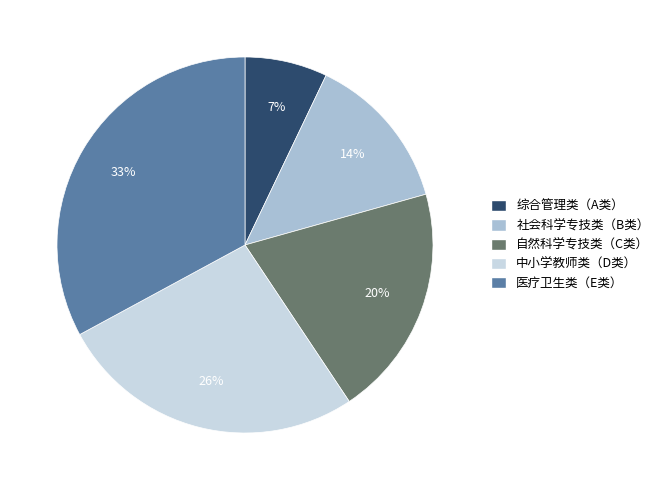

The 综合管理类（A类） slice represents 7% of the pie. True or false?

True